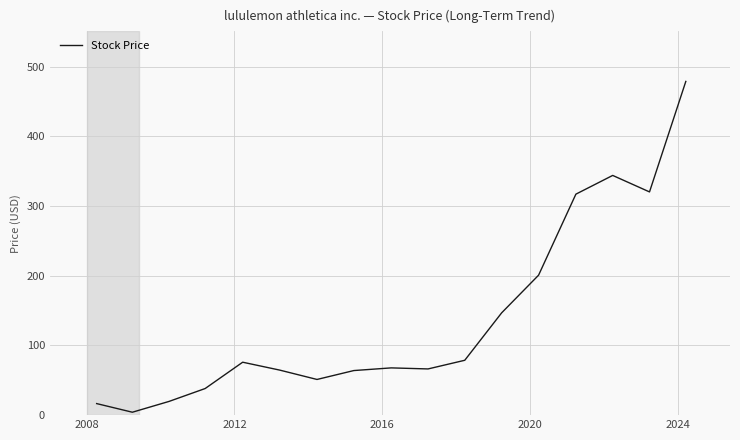

What is the greatest value displayed?

478.8